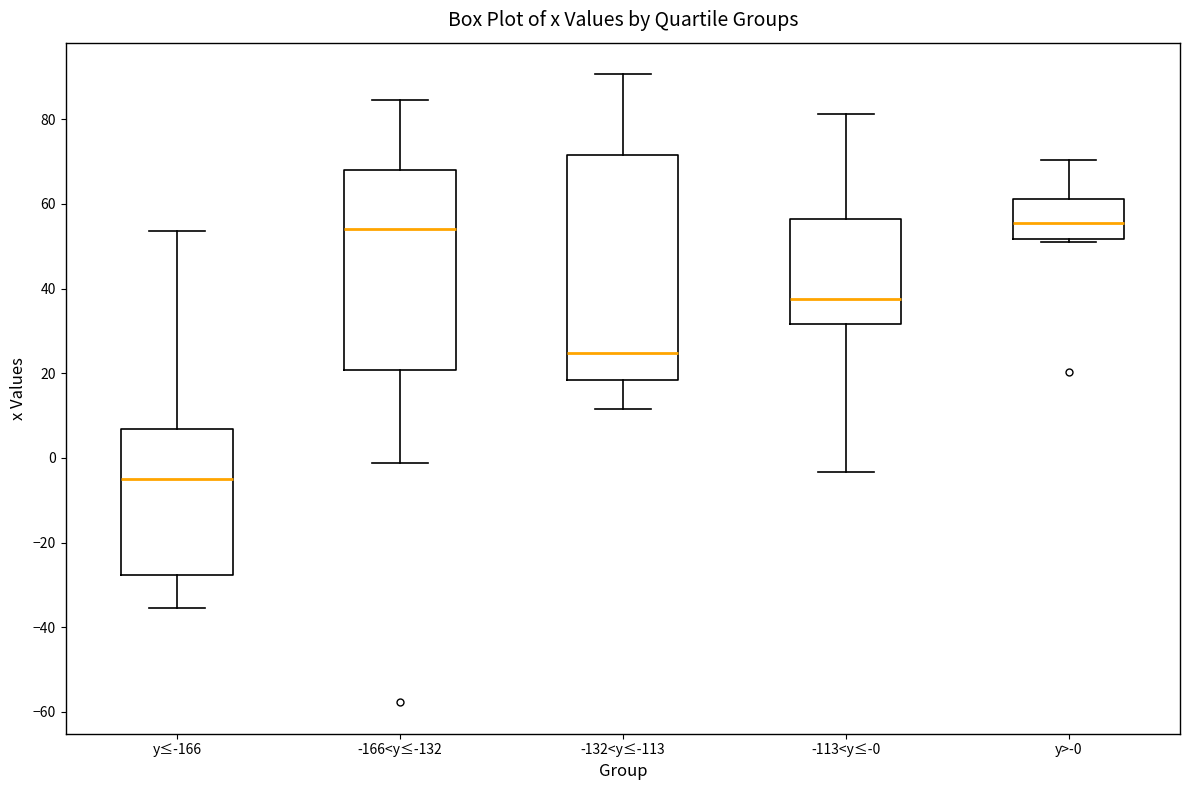

Which box is the tallest, from its lower edge to its upper edge?

-132<y≤-113